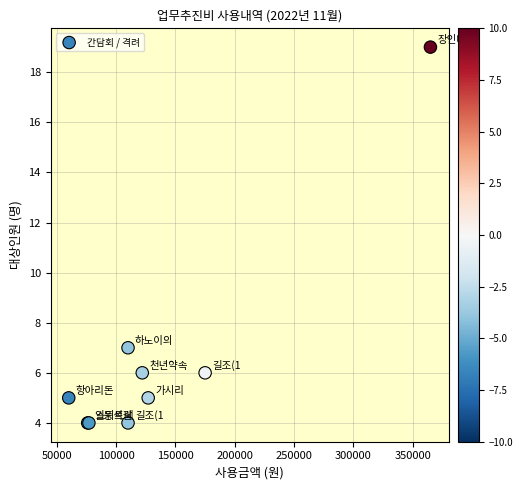

What Y value in the scatter plot is closest to 11?

7